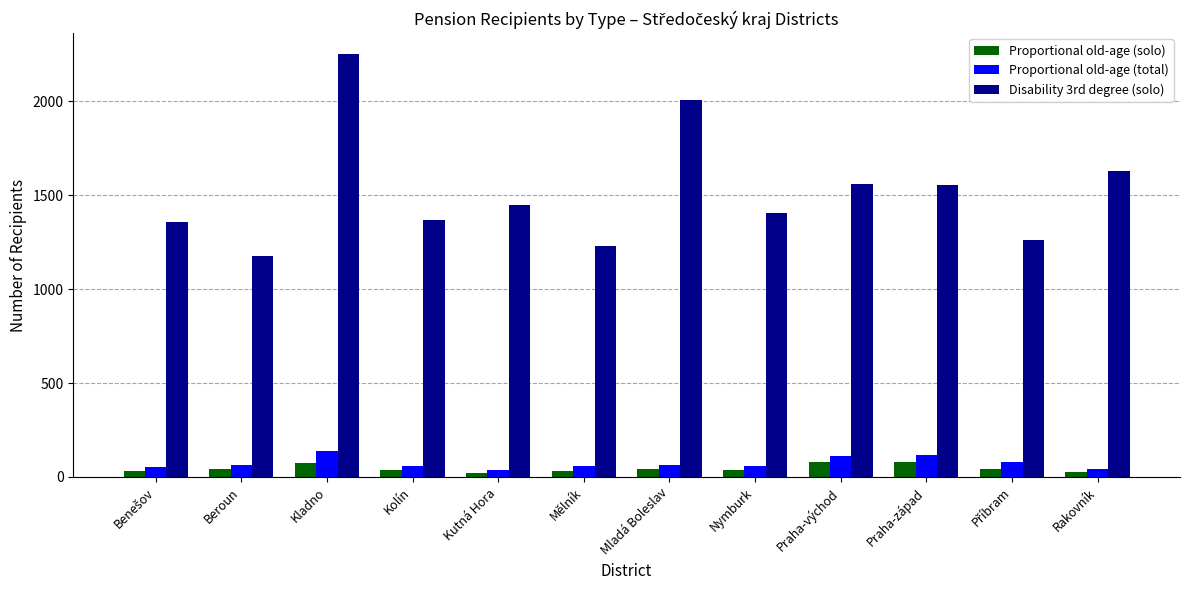

What are all the series names shown in the legend?

Proportional old-age (solo), Proportional old-age (total), Disability 3rd degree (solo)